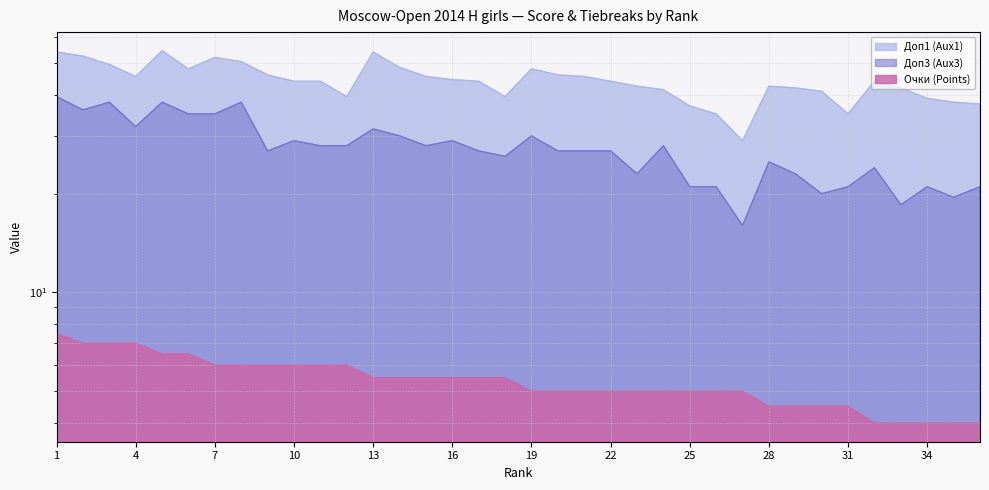

True or false: Доп1 (Aux1) has a value of 42.0 at 29.

True